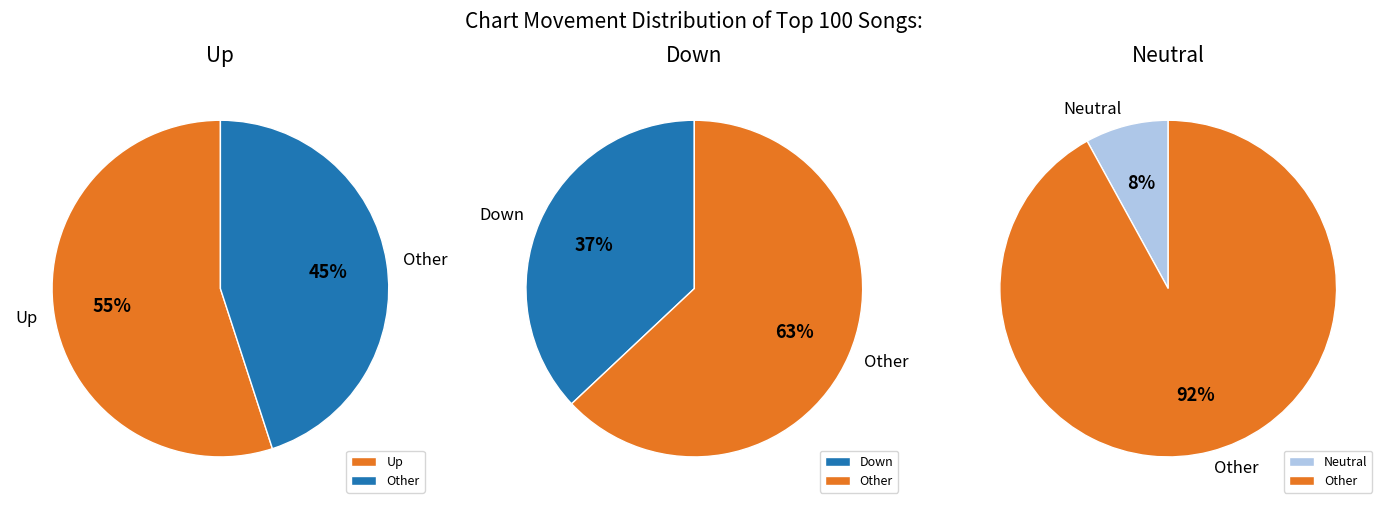

Does any single category account for the majority?

Yes